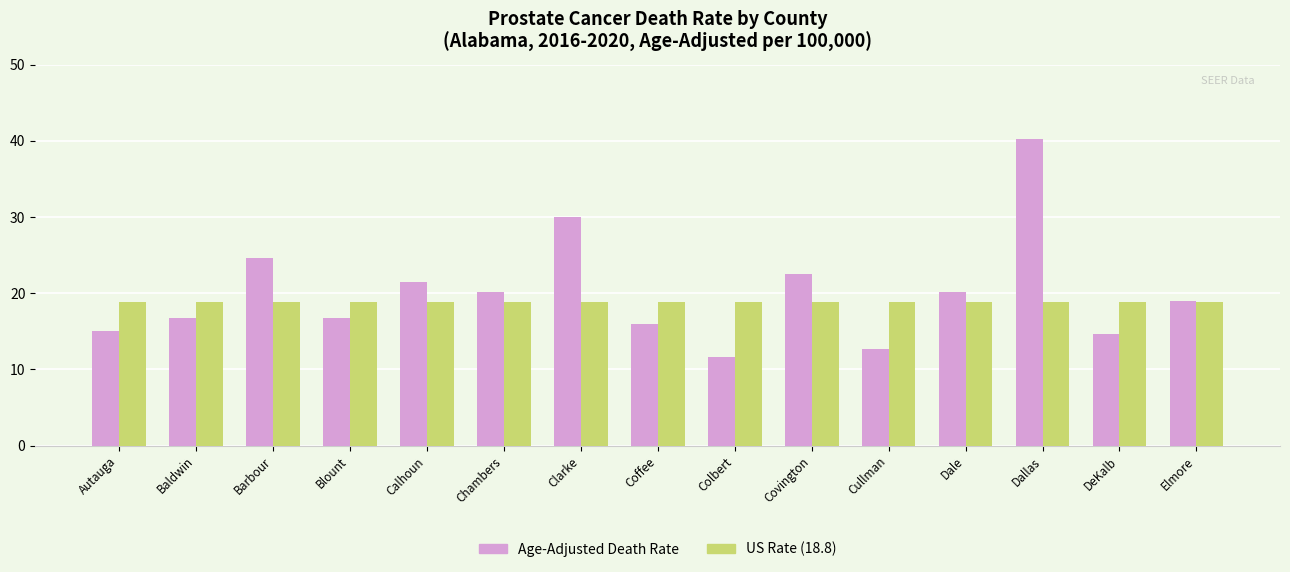

Is it true that US Rate (18.8) equals 10.4 at Coffee?

False